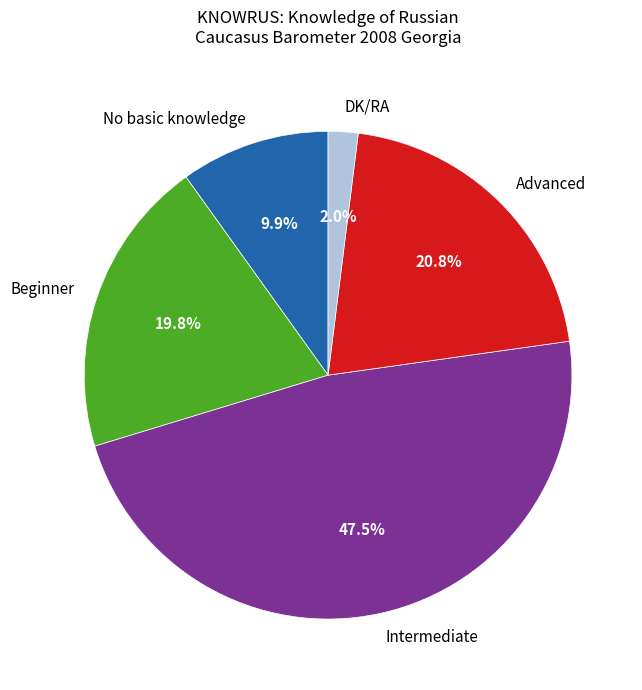

Count the number of slices in the pie.

5